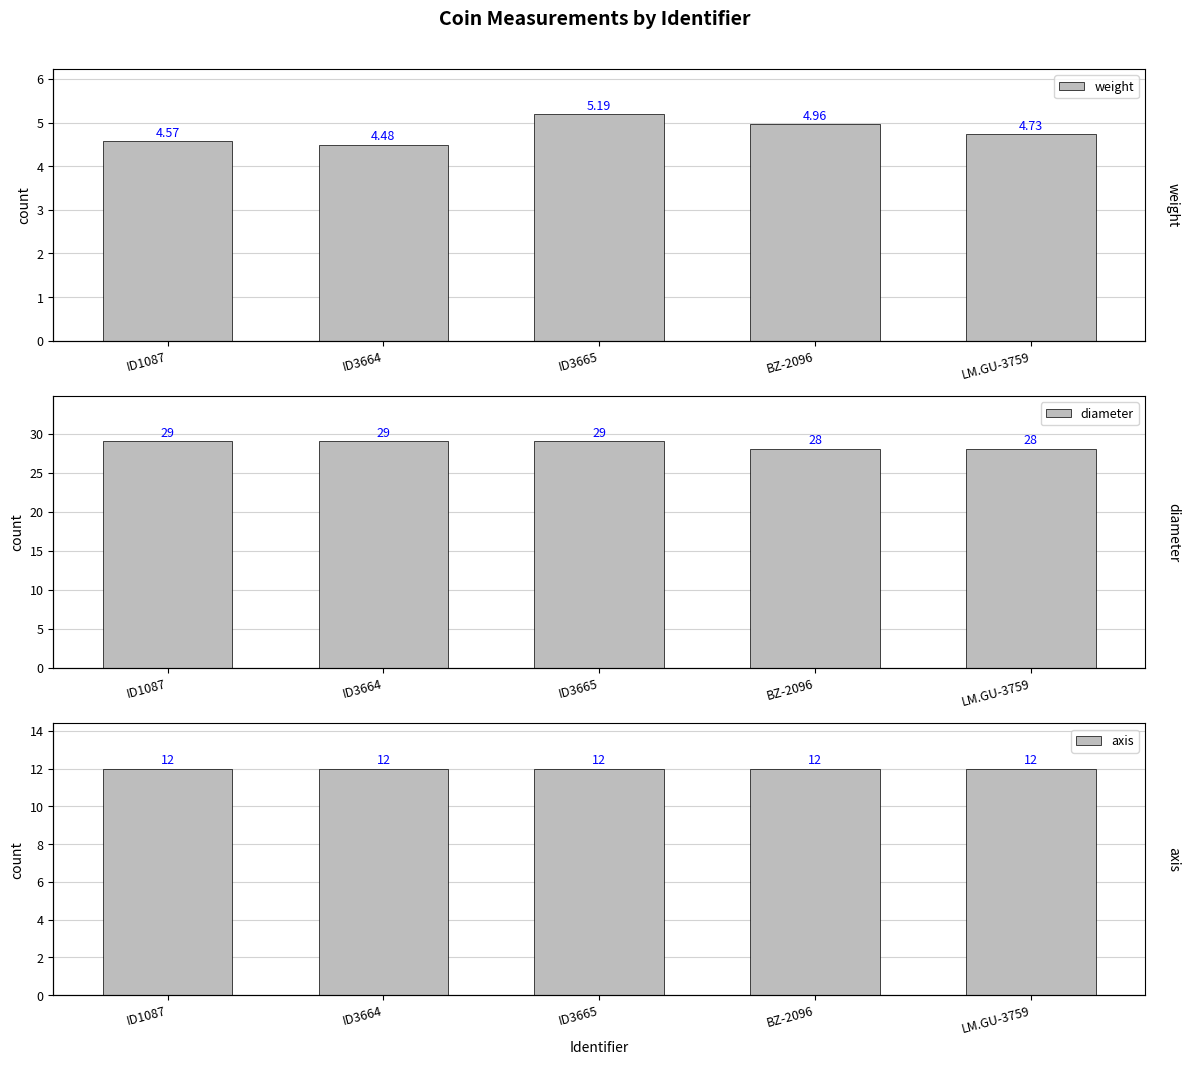

What is the label of the 1st bar from the right?

LM.GU-3759